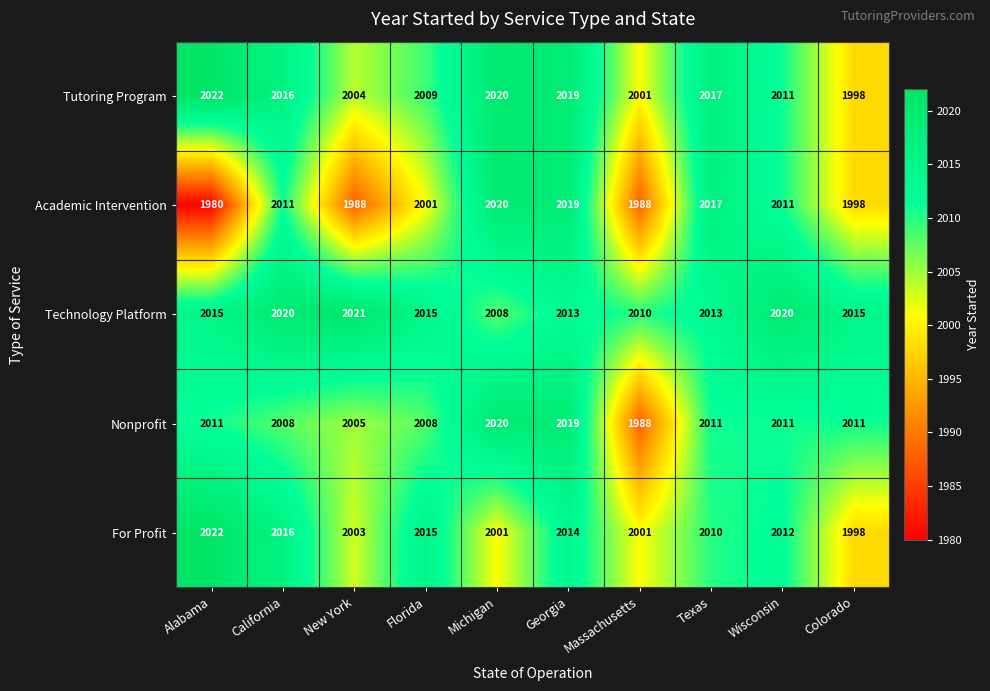

What is the difference between the highest and lowest values at Massachusetts?

22